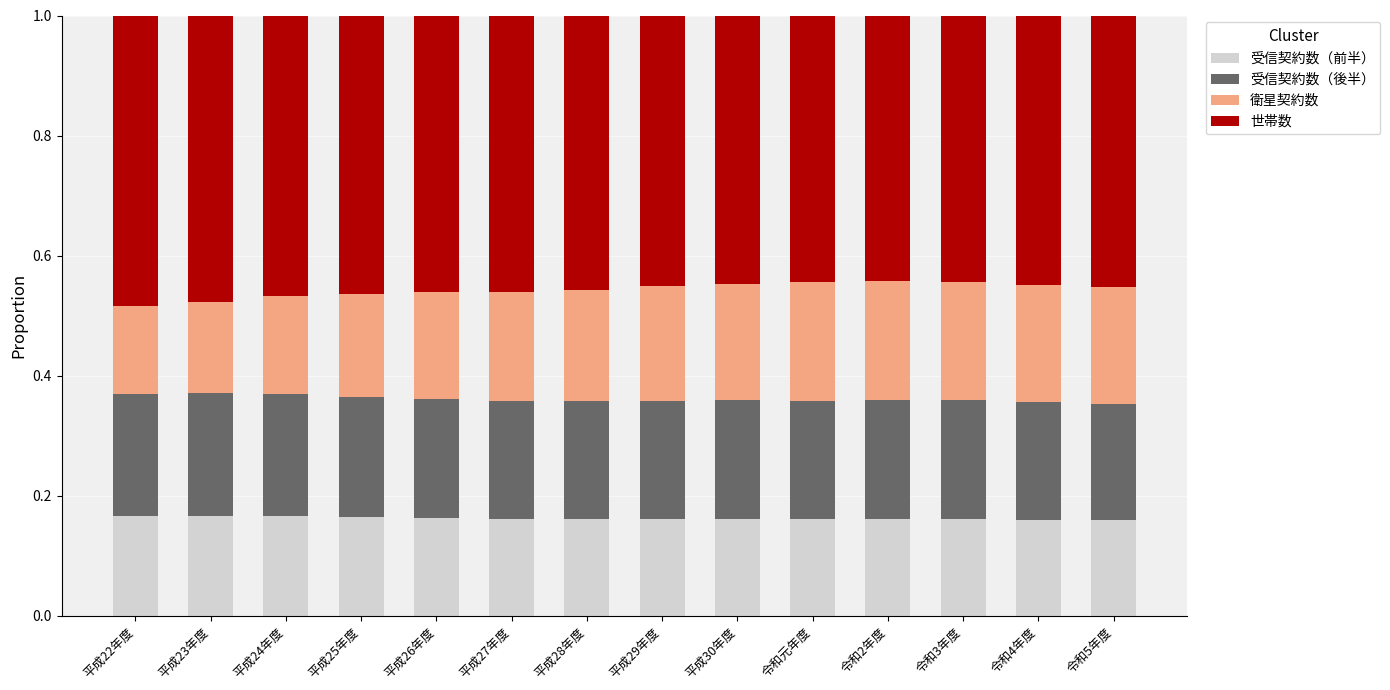

Does the chart contain stacked bars?

Yes